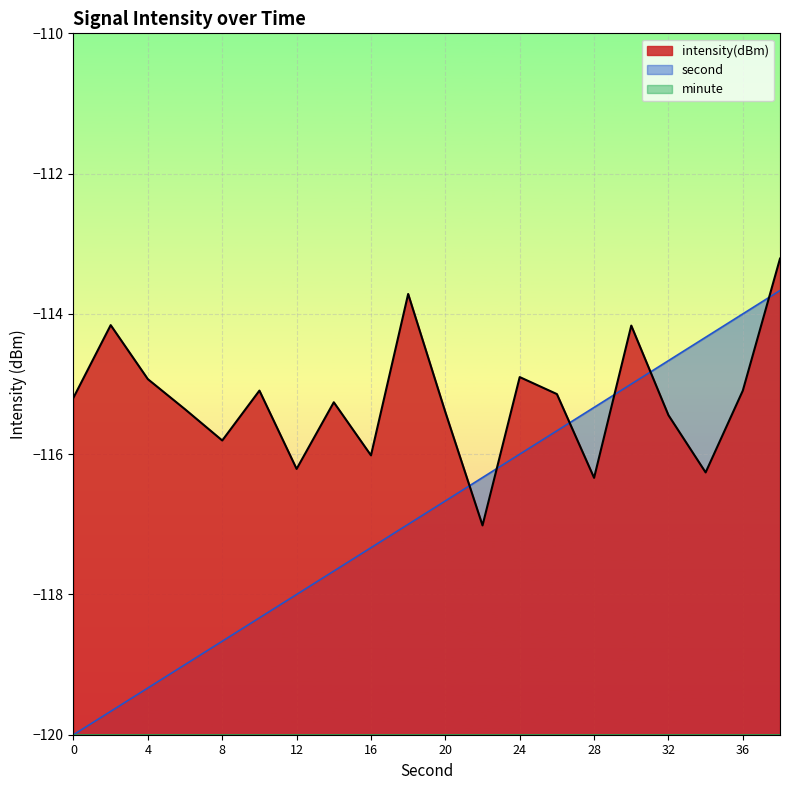

Does the chart display data point markers on the line(s)?

No